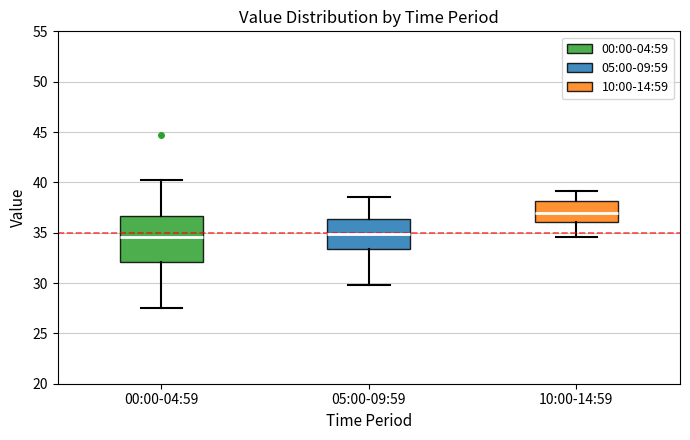

Where is the lower edge of the box for 00:00-04:59 on the y-axis? The values are not printed on the chart, so give them approximately, as read against the axis.

32.0